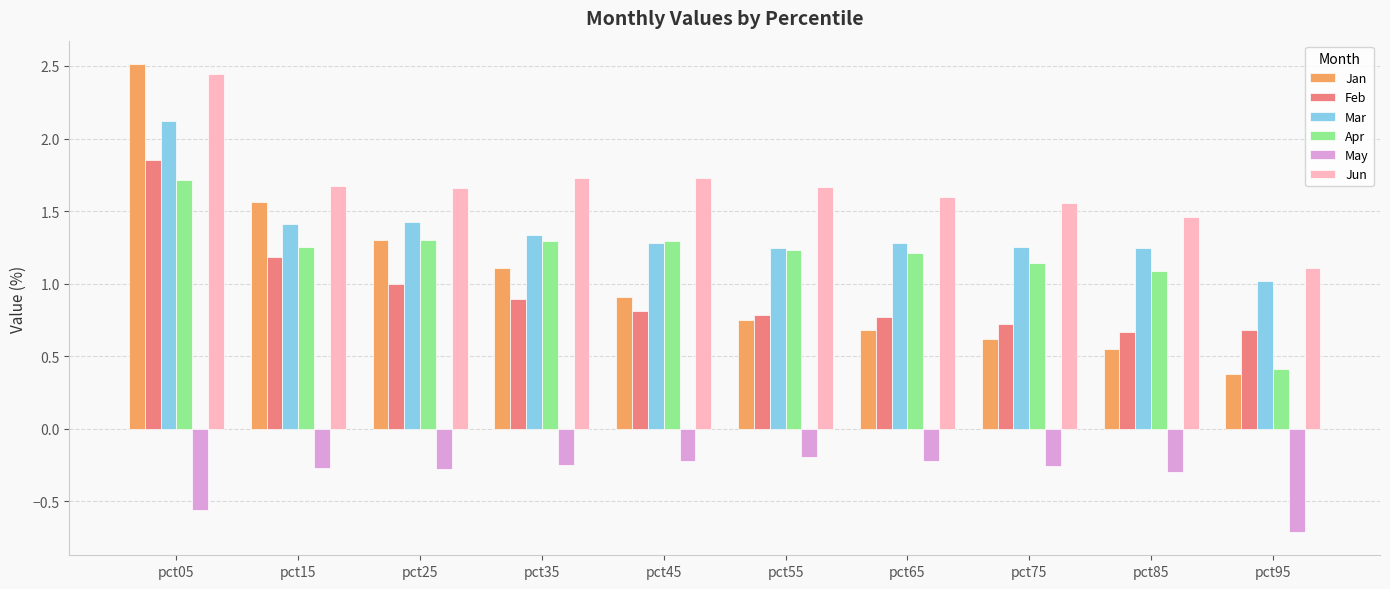

What is the total value across all series at pct55?

5.5